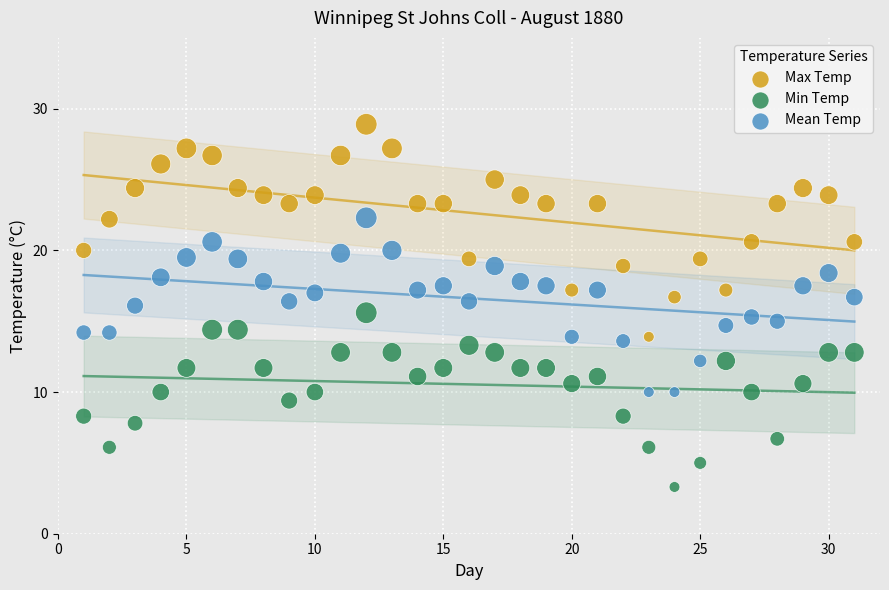

Which series contains the lowest Y value?

Min Temp